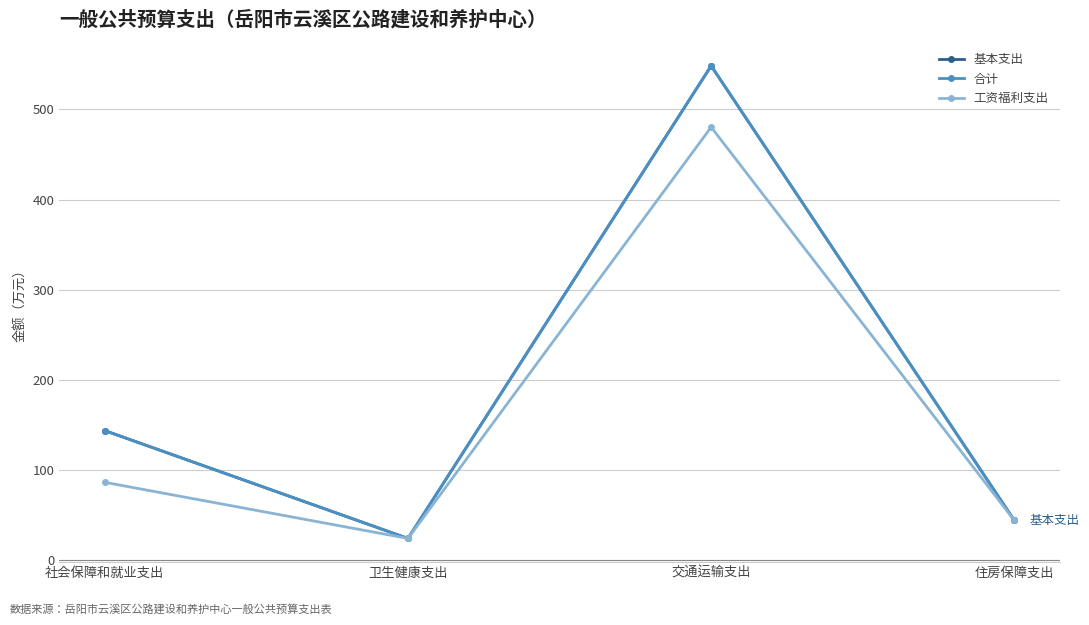

What is the label of the 2nd point from the left?

卫生健康支出